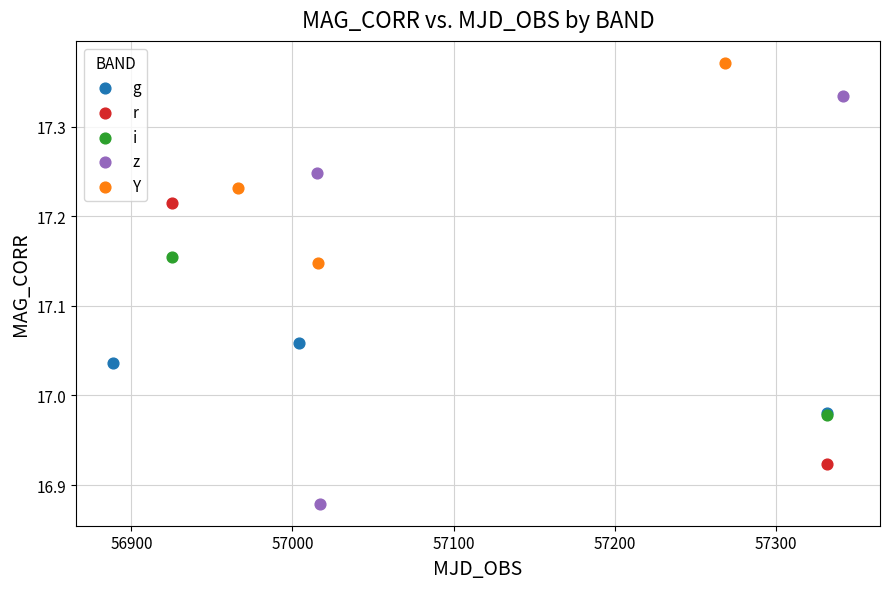

What are all the series names shown in the legend?

g, r, i, z, Y